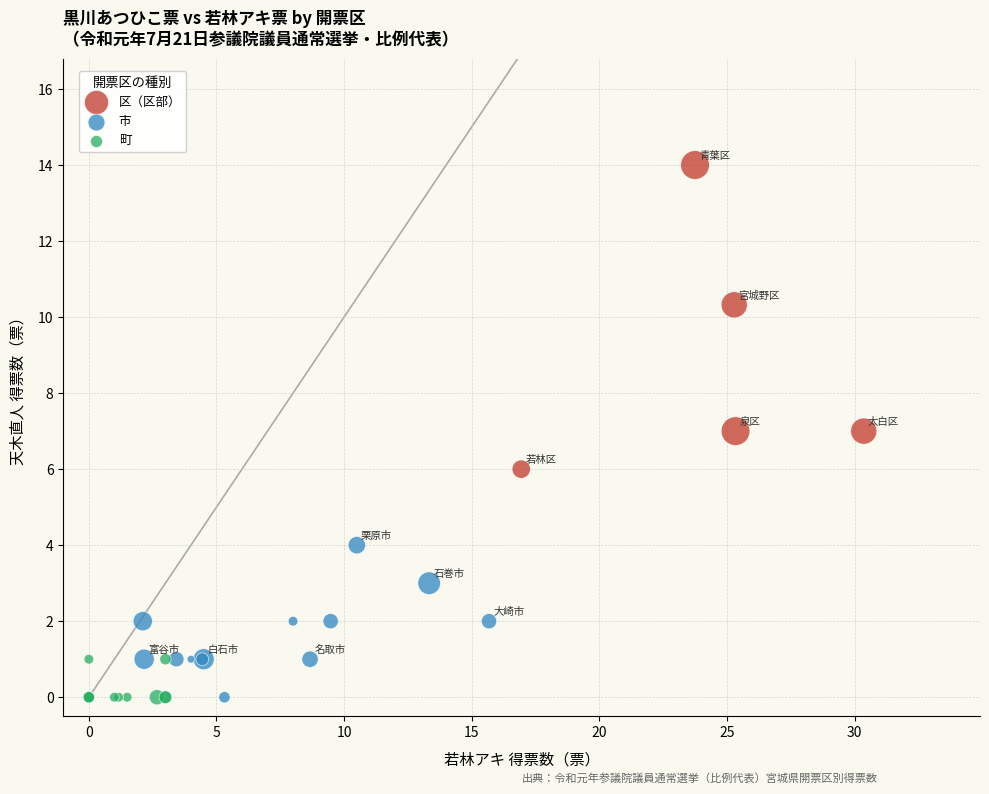

What are all the series names shown in the legend?

区（区部）, 市, 町